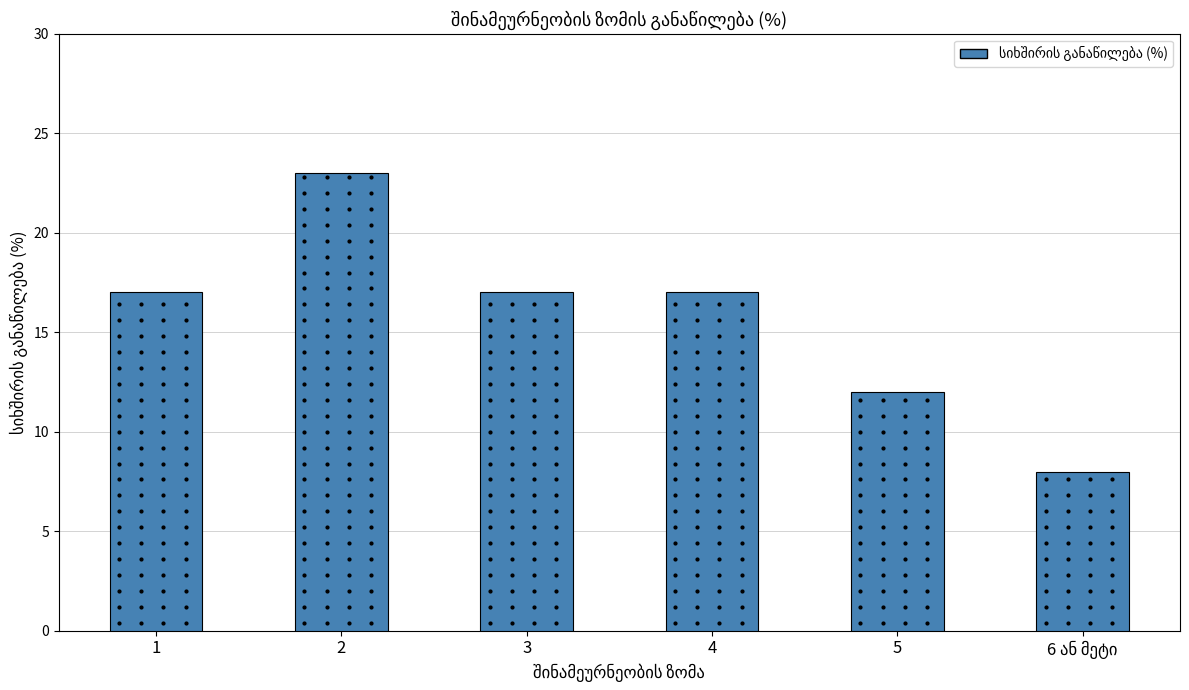

Between 5 and 2, which is larger?

2